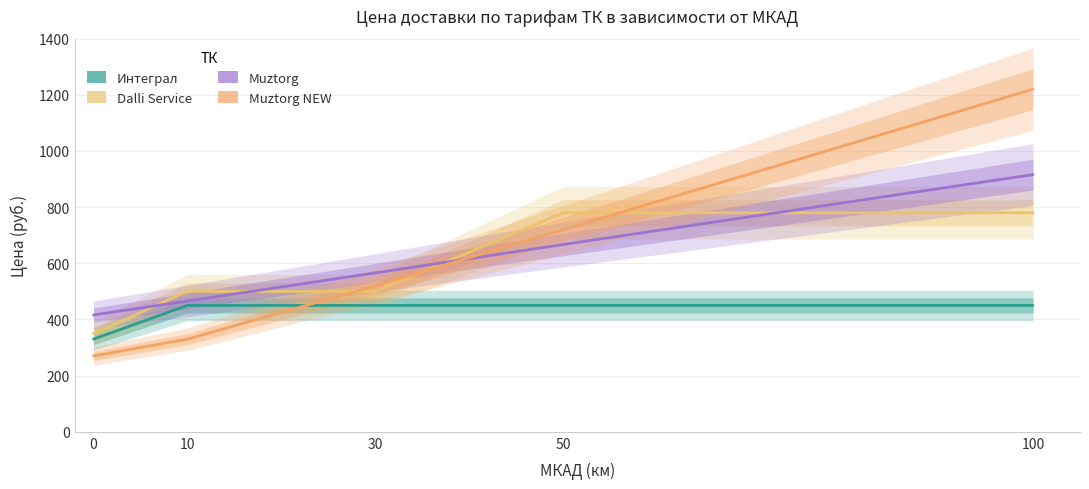

True or false: Muztorg has more than 1 interior local peaks.

False